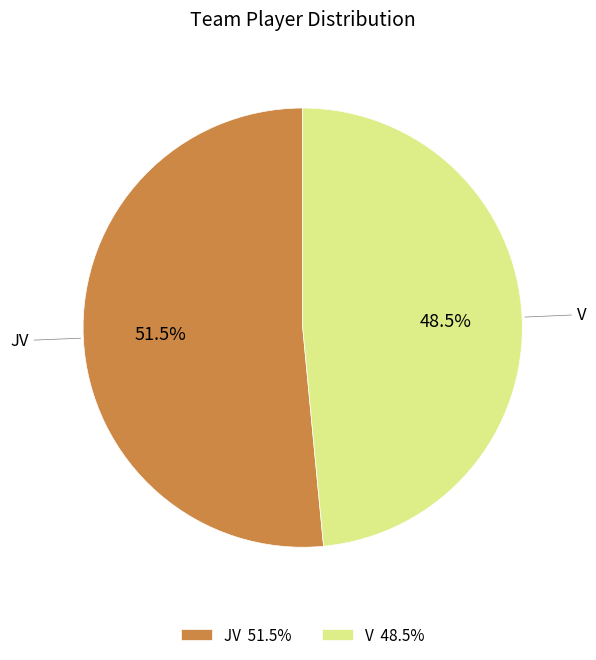

The JV slice represents 45% of the pie. True or false?

False